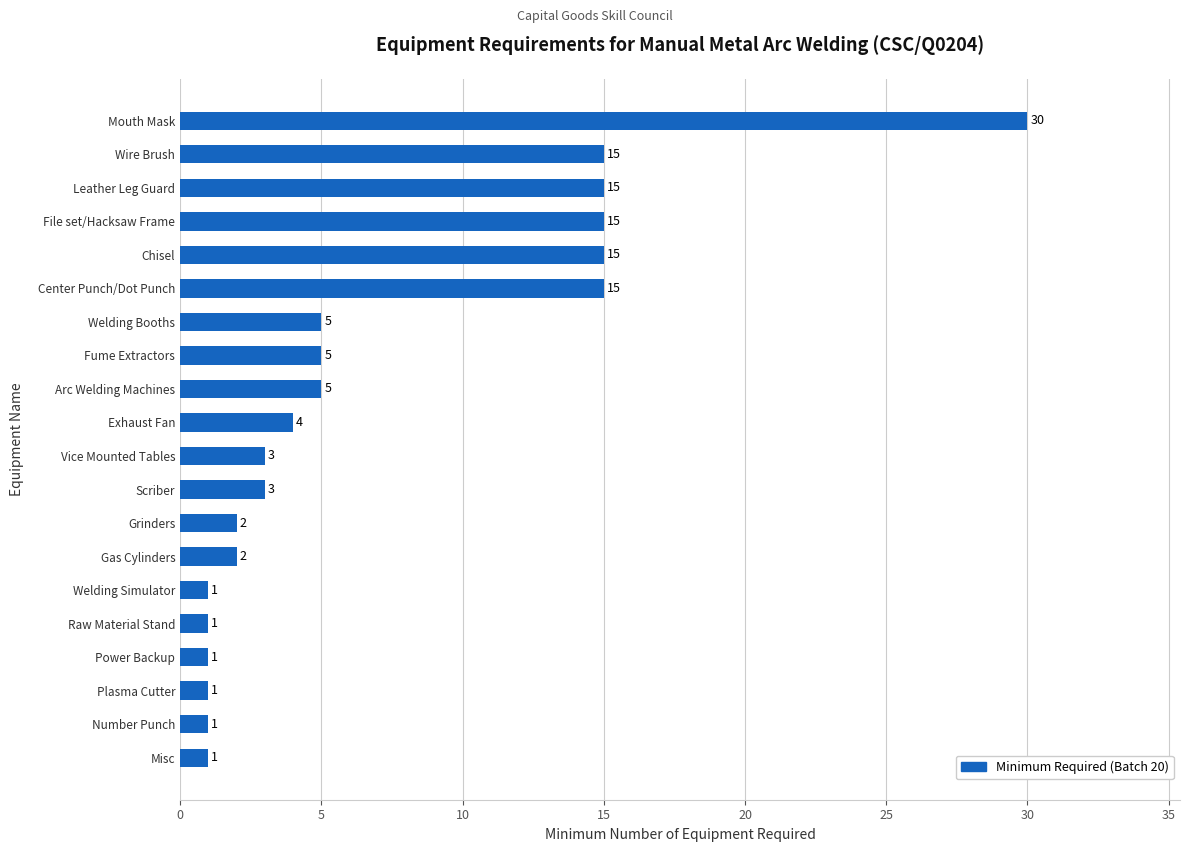

How many data points are less than 4?

10